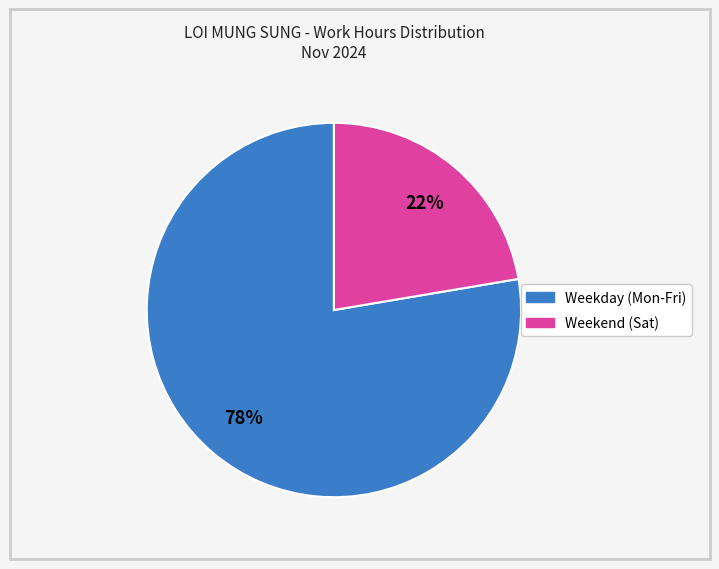

Count the number of slices in the pie.

2